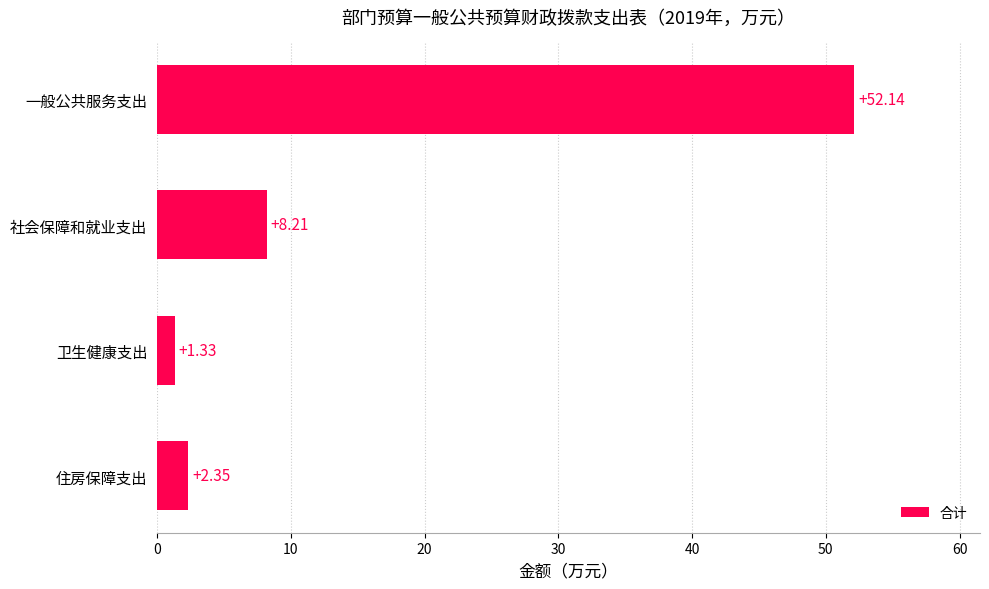

How many bars are there in total?

4